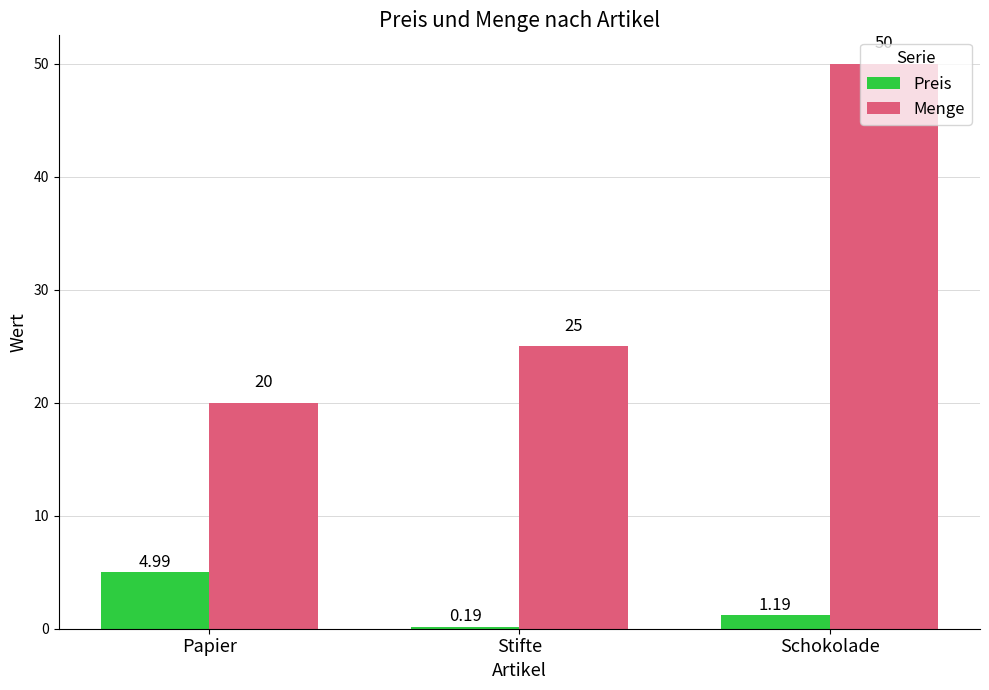

At which label does Menge reach its peak?

Schokolade